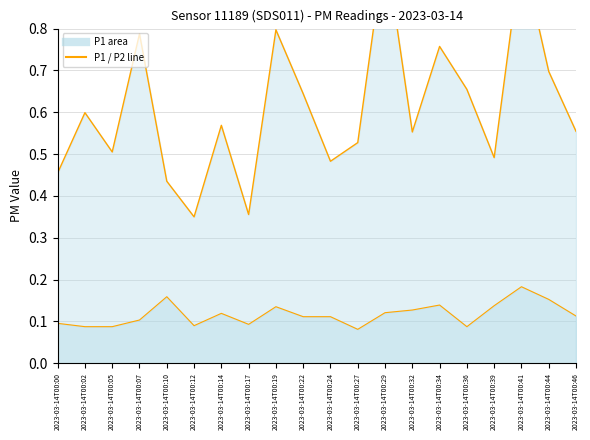

How many series are shown in this chart?

2